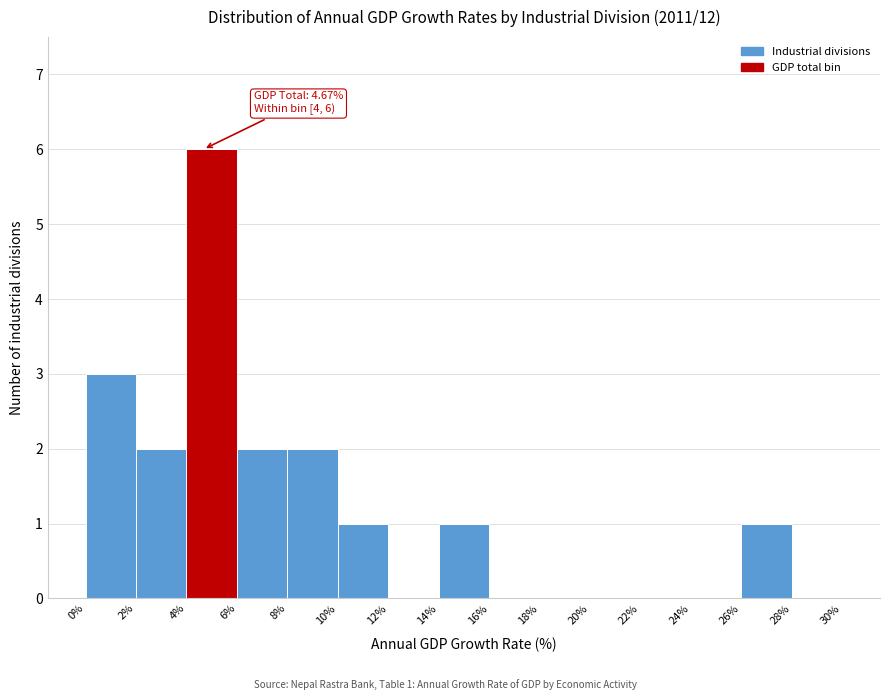

Over which range of the x-axis is the bar tallest?

4% to 6%